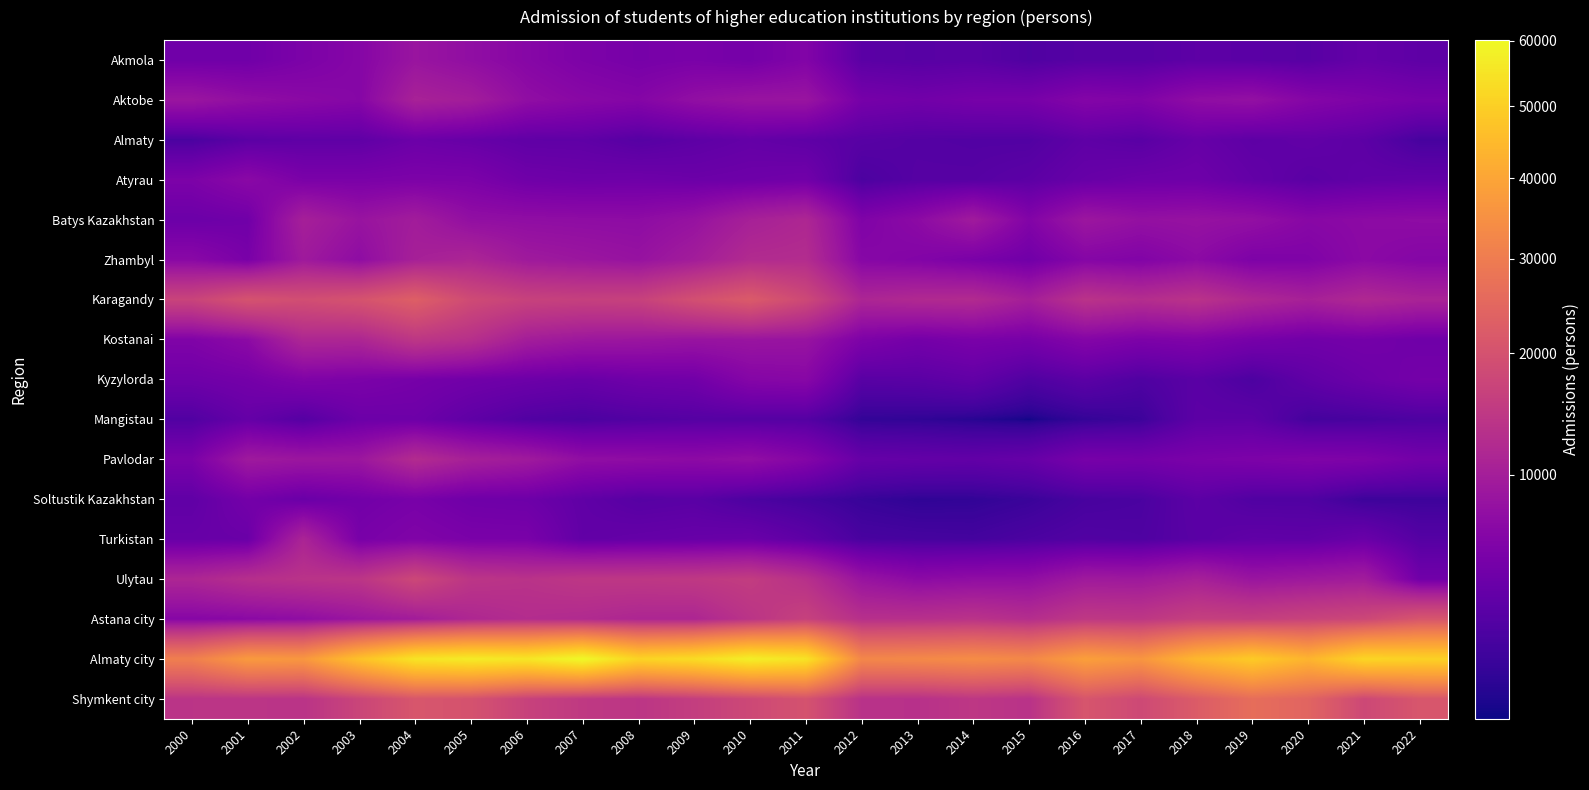

What is the total value across all series at 2016?

147692